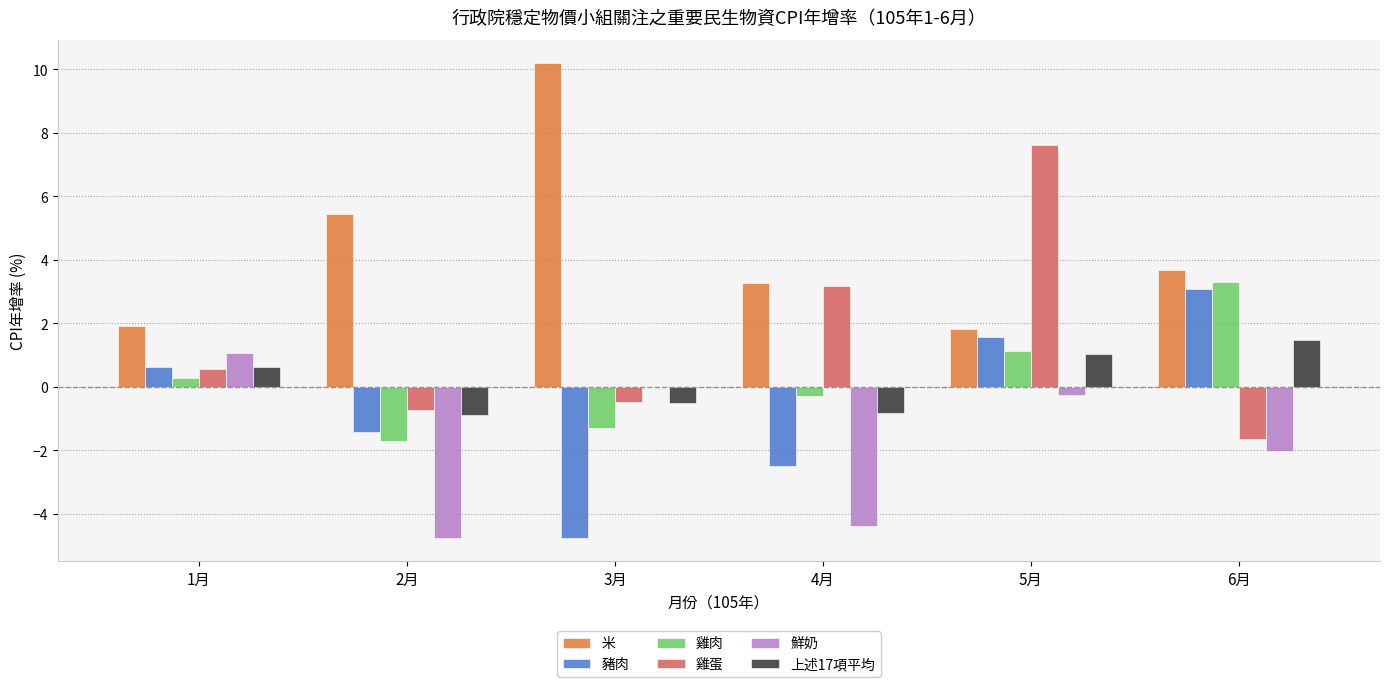

Where is 雞蛋 nearest to the value 2?

4月